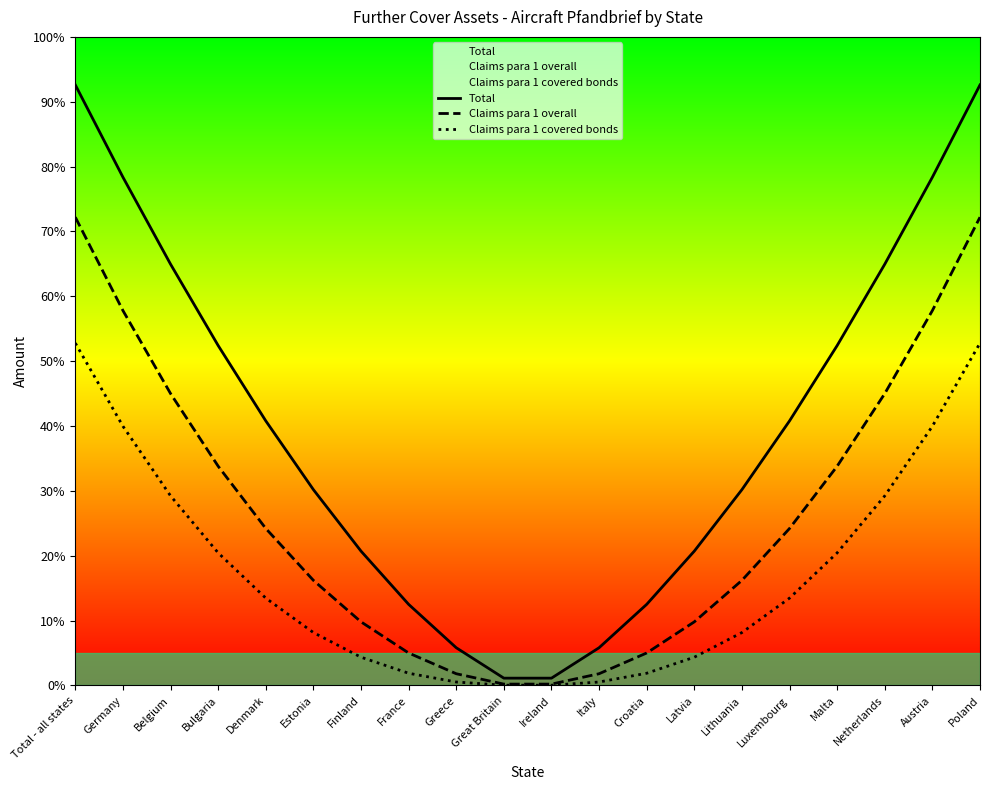

Which category has the highest value in the Total series?

Total - all states